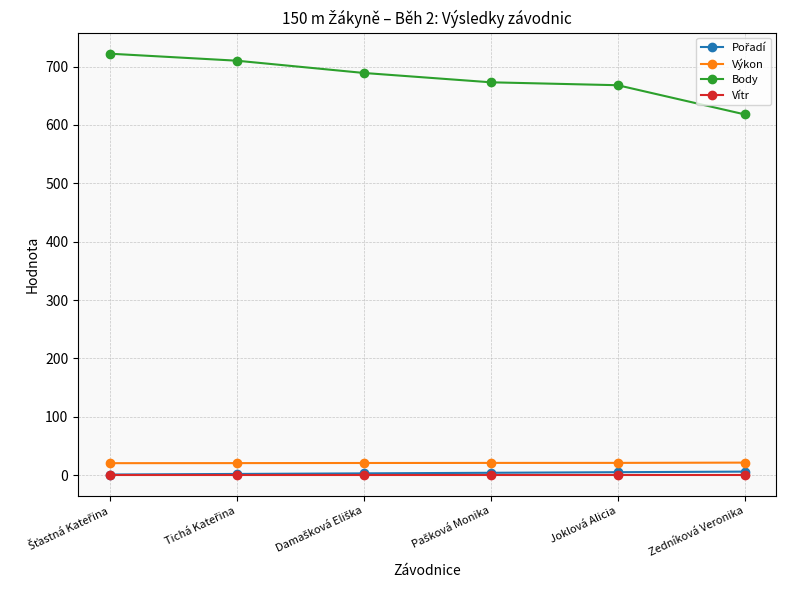

What is the label of the 2nd point from the right?

Joklová Alicia